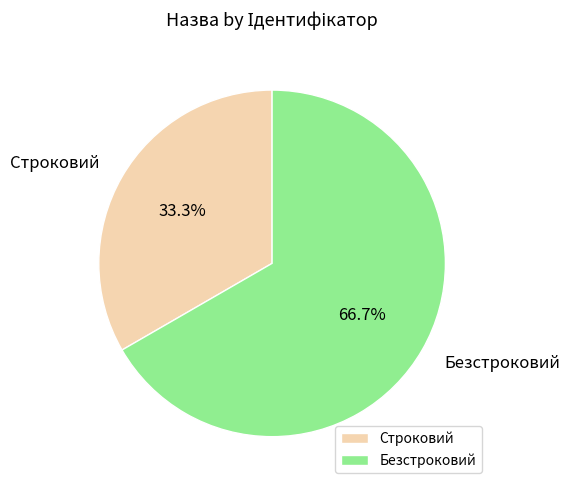

Rank the categories by value from highest to lowest.

Безстроковий, Строковий